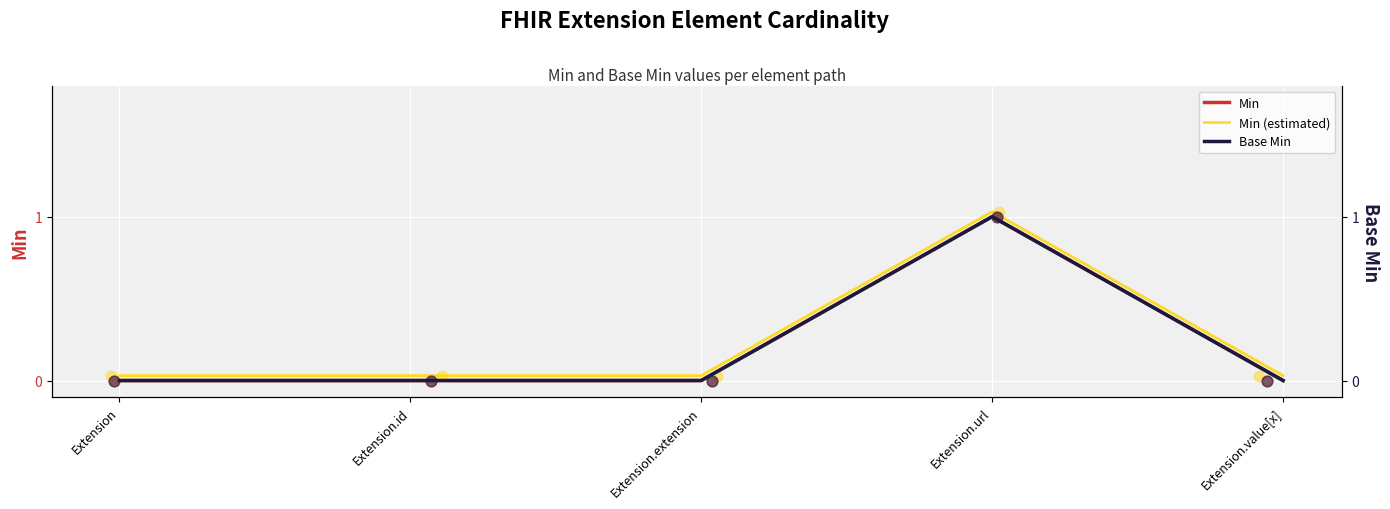

What are all the series names shown in the legend?

Min, Min (estimated), Base Min